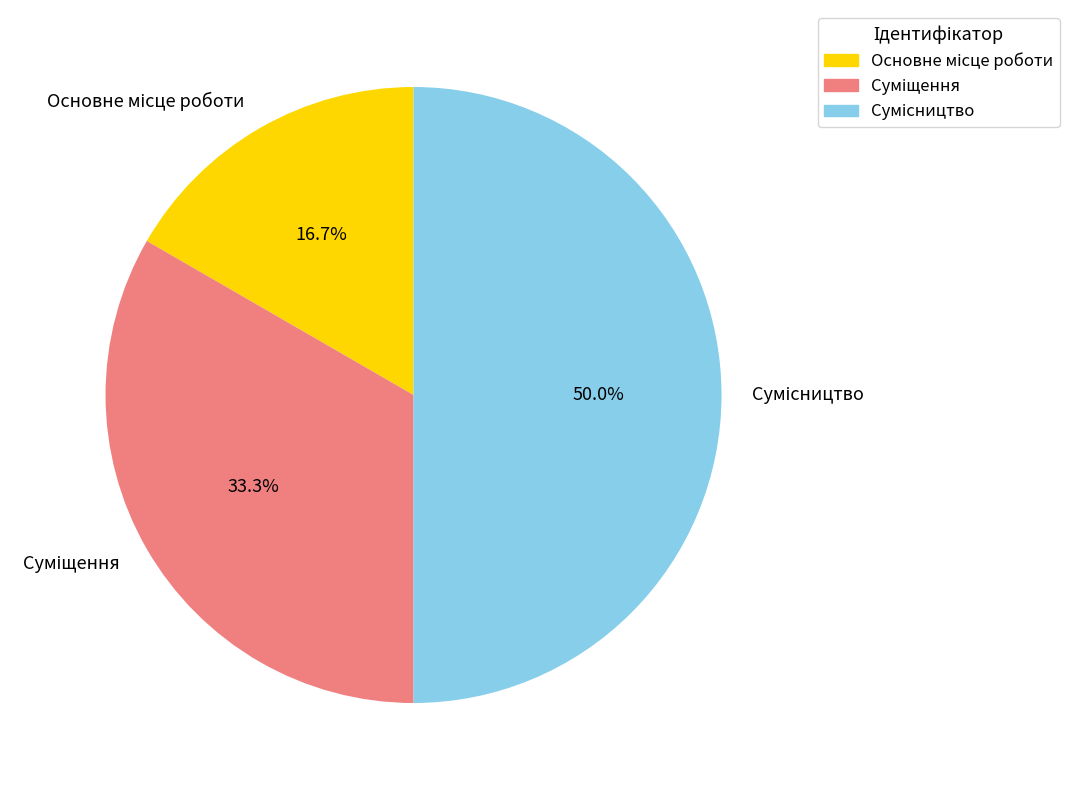

To the nearest percent, what is the difference between the Основне місце роботи and Сумісництво slice percentages?

33%